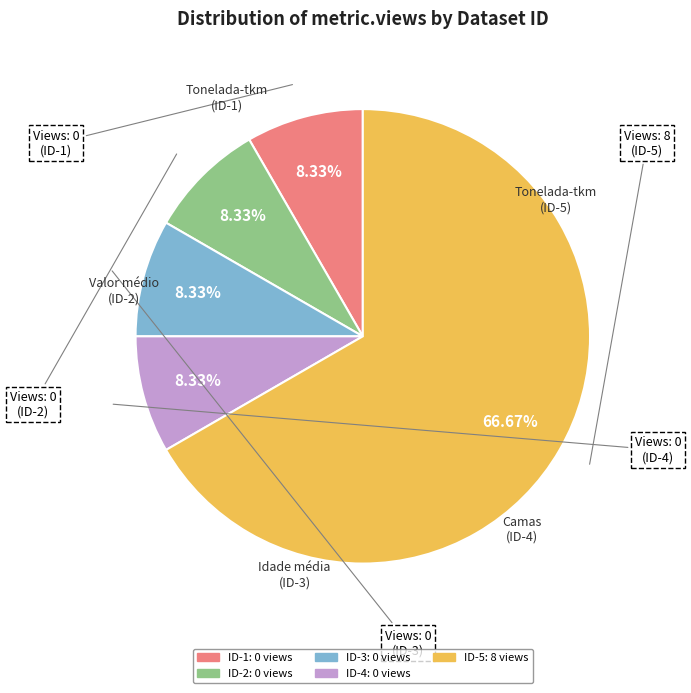

Is there any slice that represents more than half of the pie?

Yes